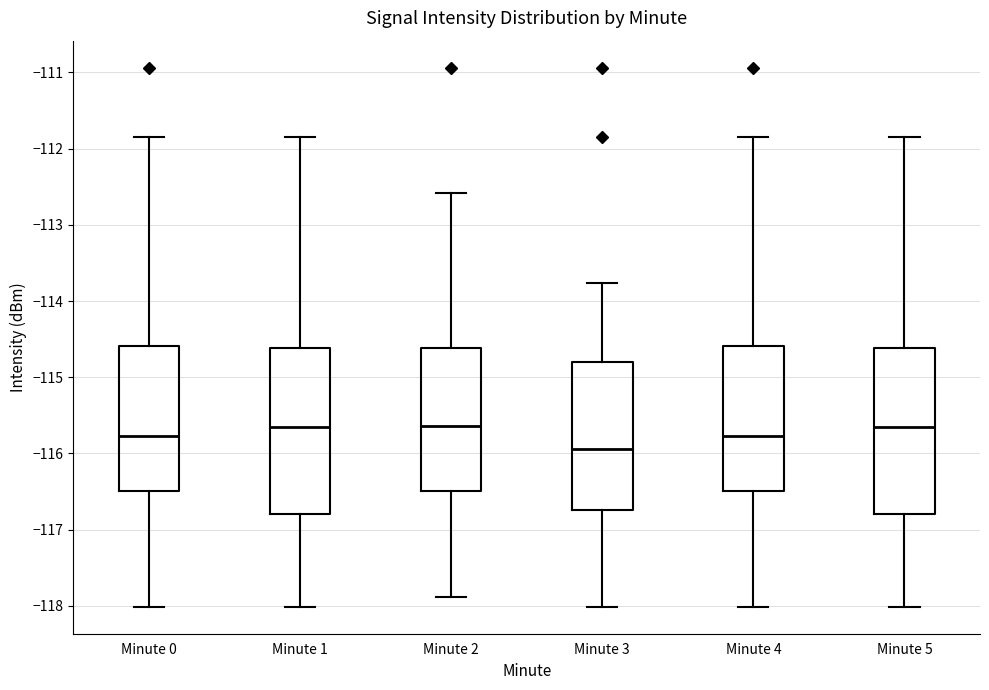

Where does the upper whisker of the box for Minute 1 end on the y-axis? The values are not printed on the chart, so give them approximately, as read against the axis.

-111.8